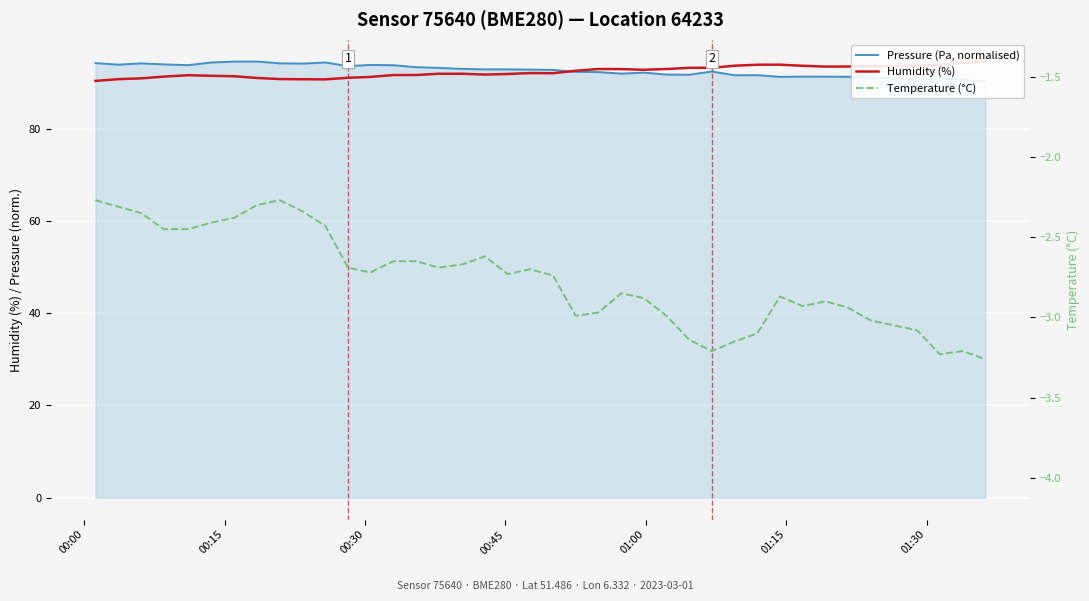

How many series are shown in this chart?

3